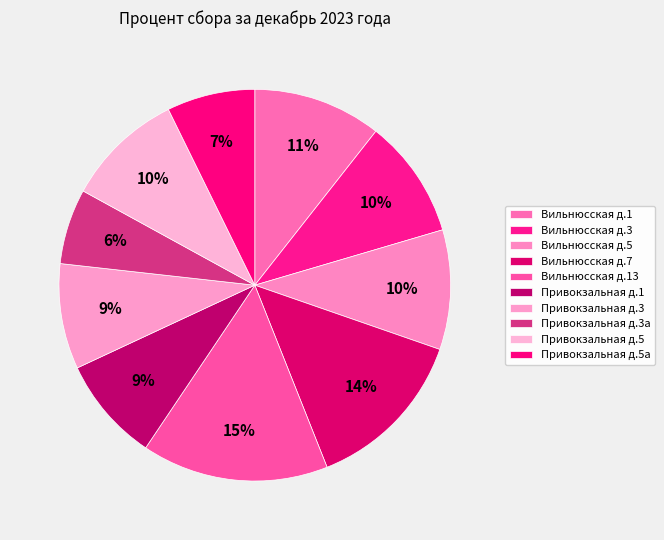

True or false: Вильнюсская д.5 accounts for 10% of the total.

True